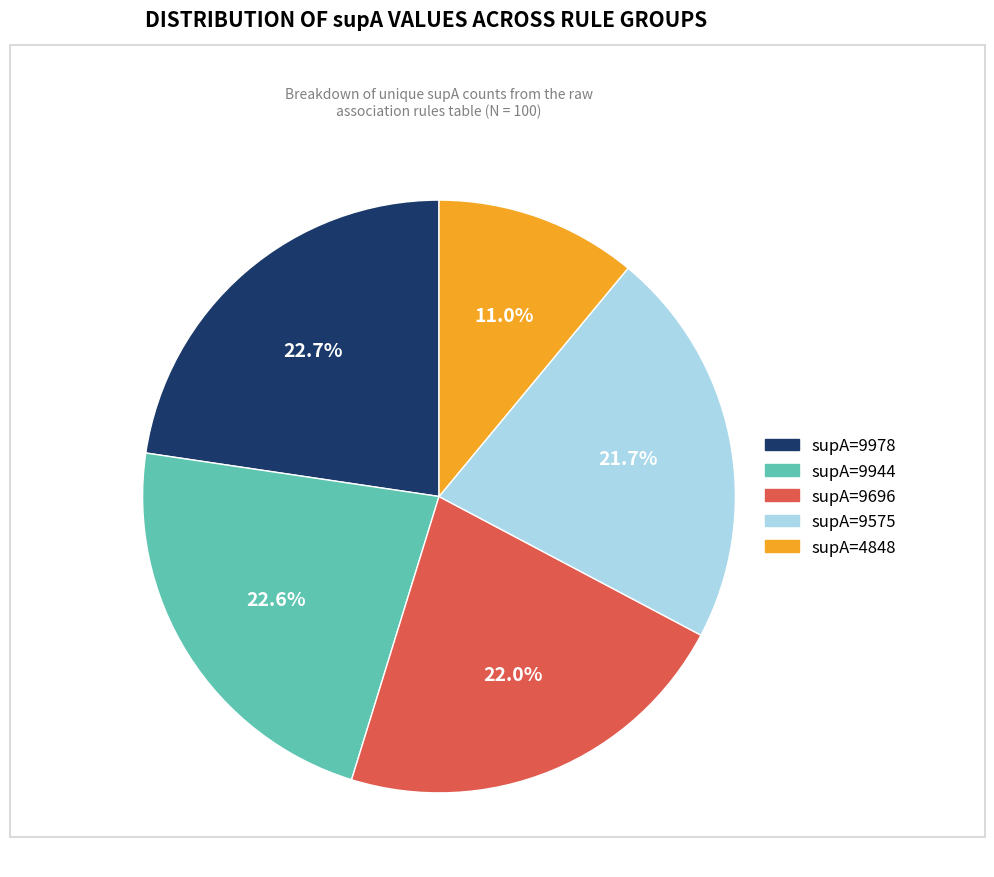

Is there any slice that represents more than half of the pie?

No